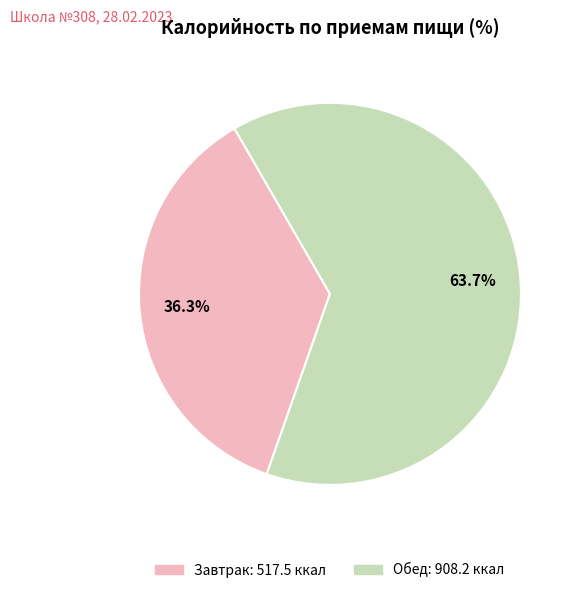

How many slices are in this pie chart?

2